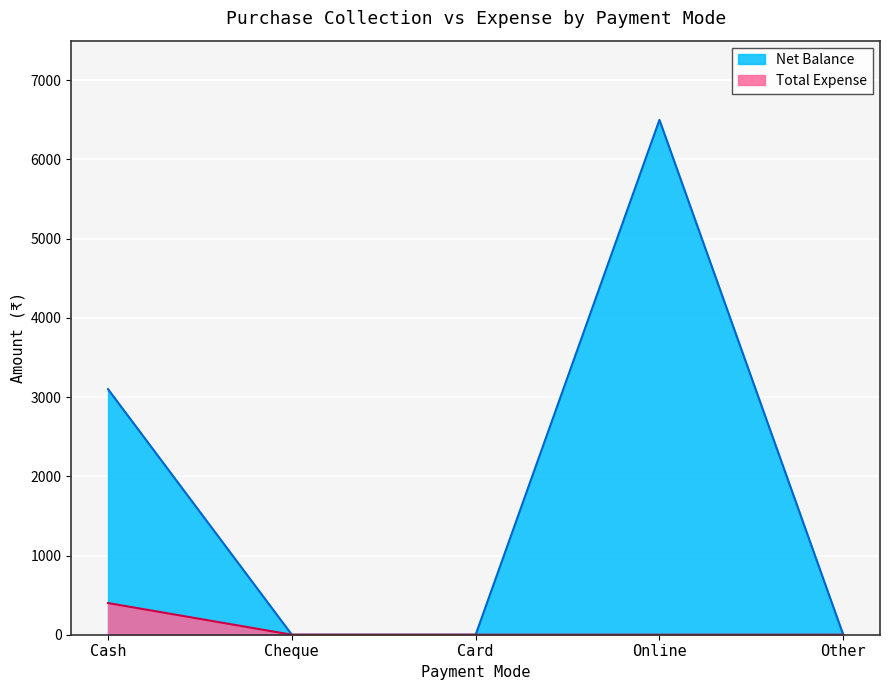

True or false: Total Expense has a value of 0 at Card.

True